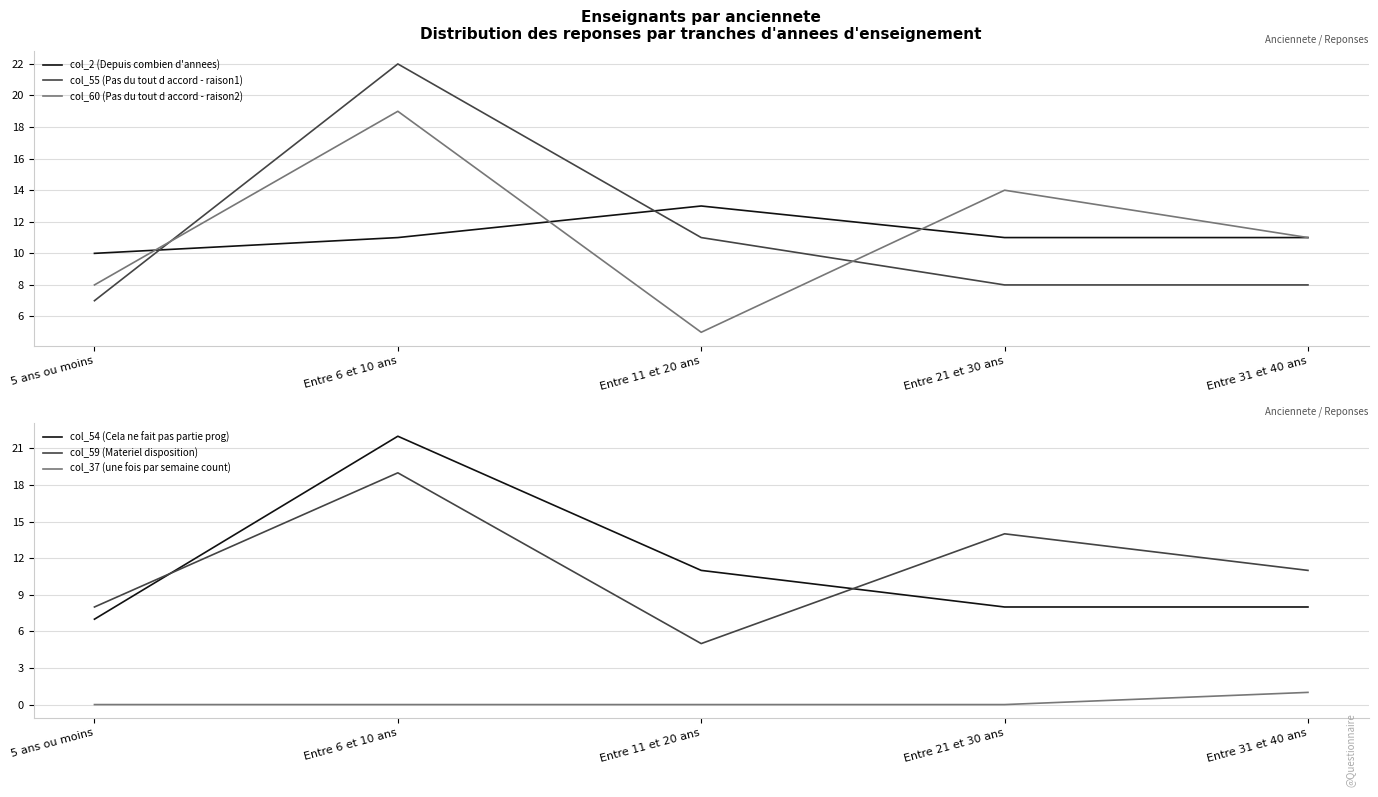

What are all the series names shown in the legend?

col_2 (Depuis combien d'annees), col_55 (Pas du tout d accord - raison1), col_60 (Pas du tout d accord - raison2), col_54 (Cela ne fait pas partie prog), col_59 (Materiel disposition), col_37 (une fois par semaine count)